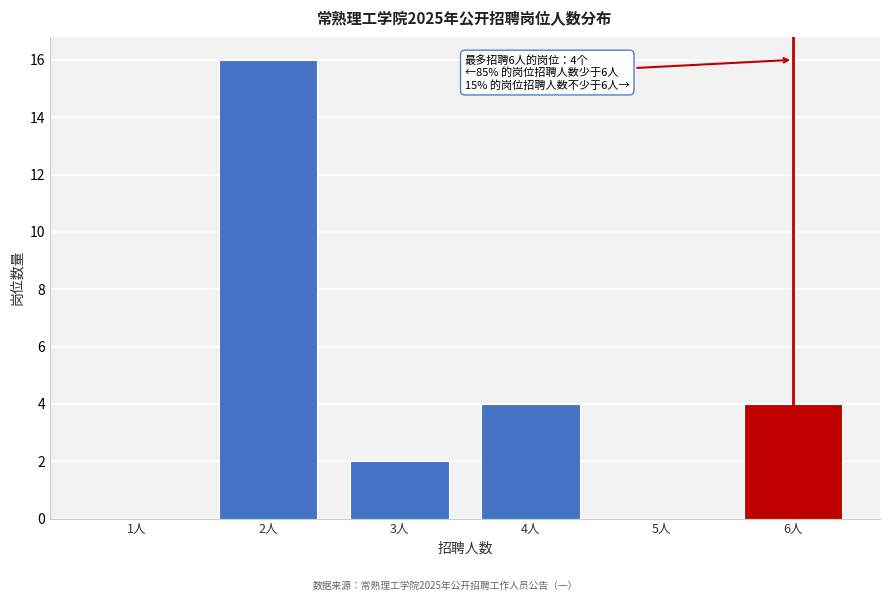

Reading left to right, transcribe all the data shown in this chart.

1人=0	2人=16	3人=2	4人=4	5人=0	6人=4